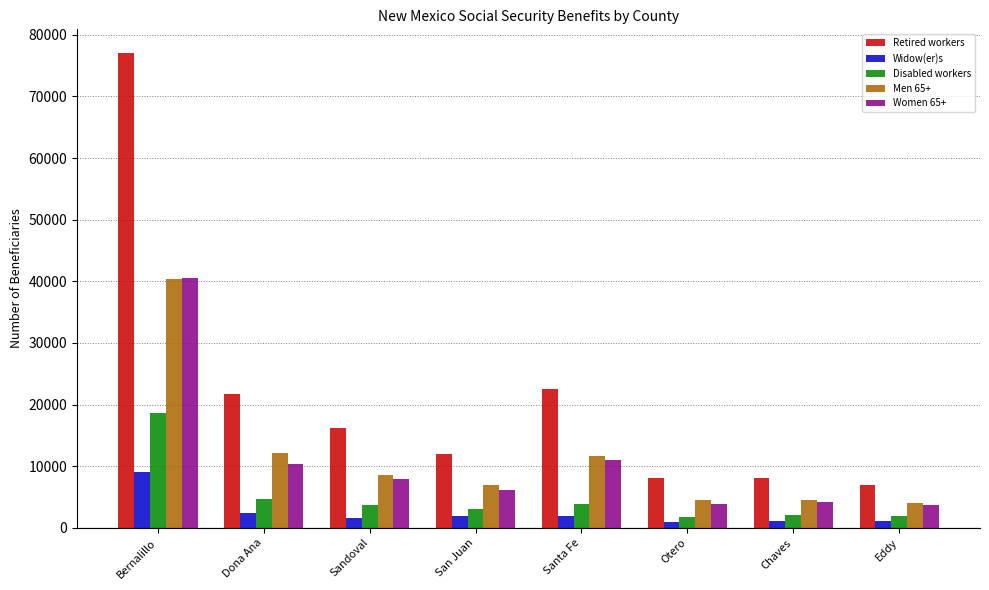

What is the maximum value shown in the chart?

77044